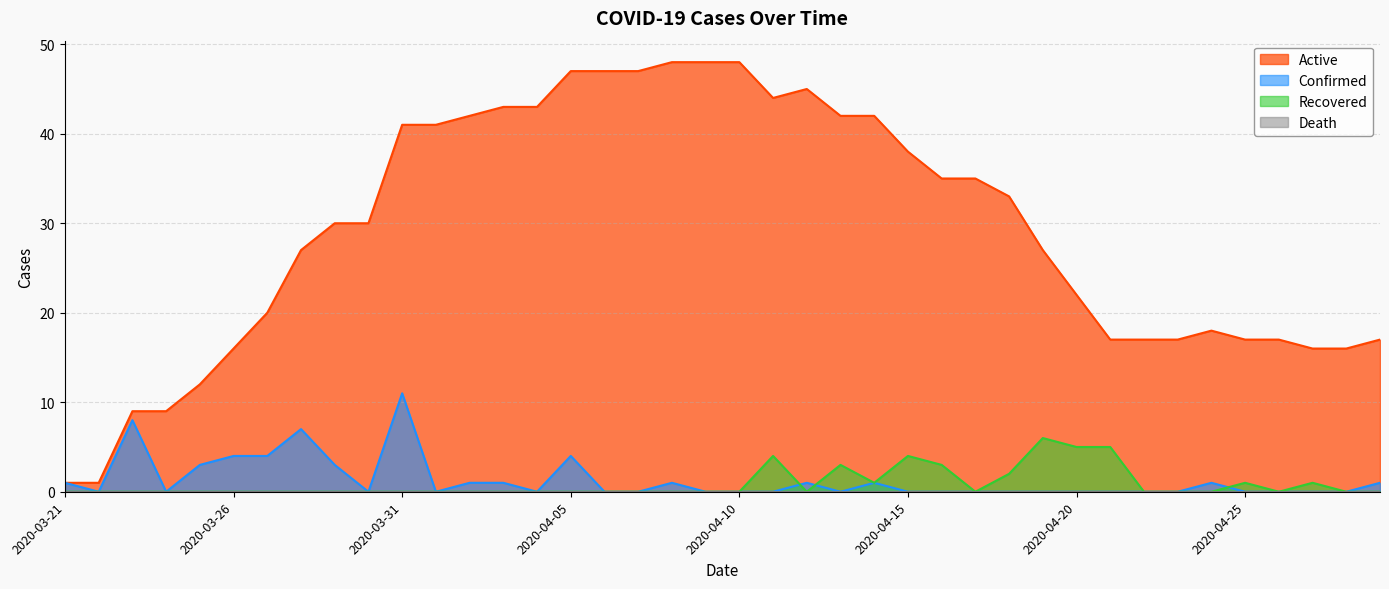

True or false: Confirmed has a value of 1 at 2020-04-29.

True